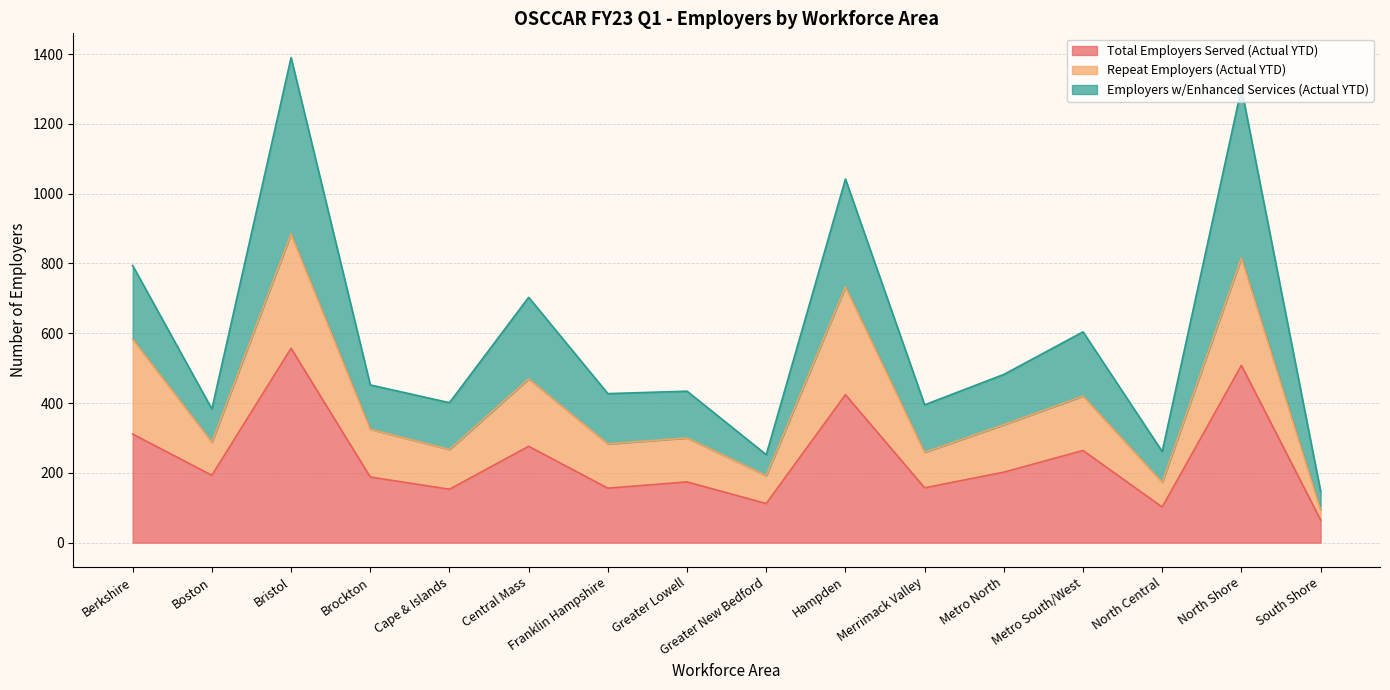

True or false: Total Employers Served (Actual YTD) has a value of 113 at South Shore.

False